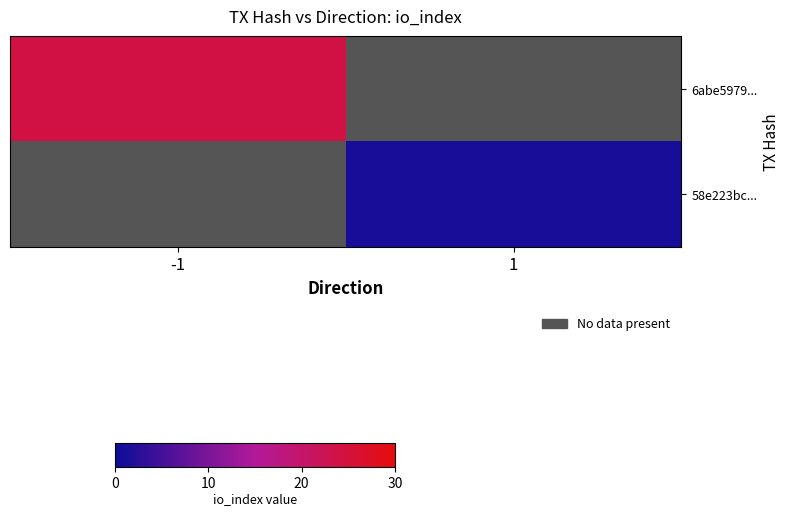

Count the number of data series in this chart.

2